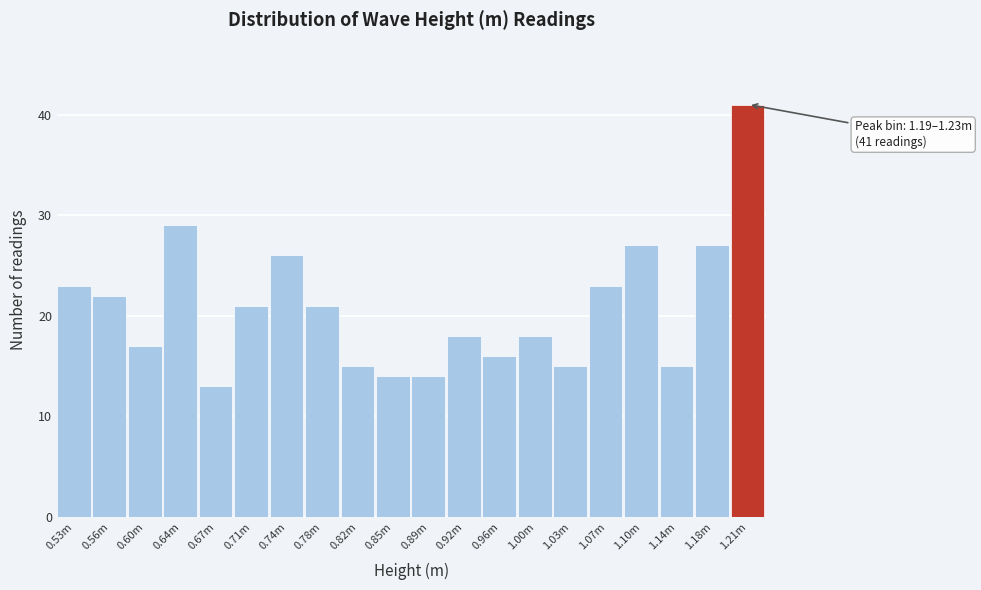

Reading left to right, what are all the values shown in this chart?

23	22	17	29	13	21	26	21	15	14	14	18	16	18	15	23	27	15	27	41